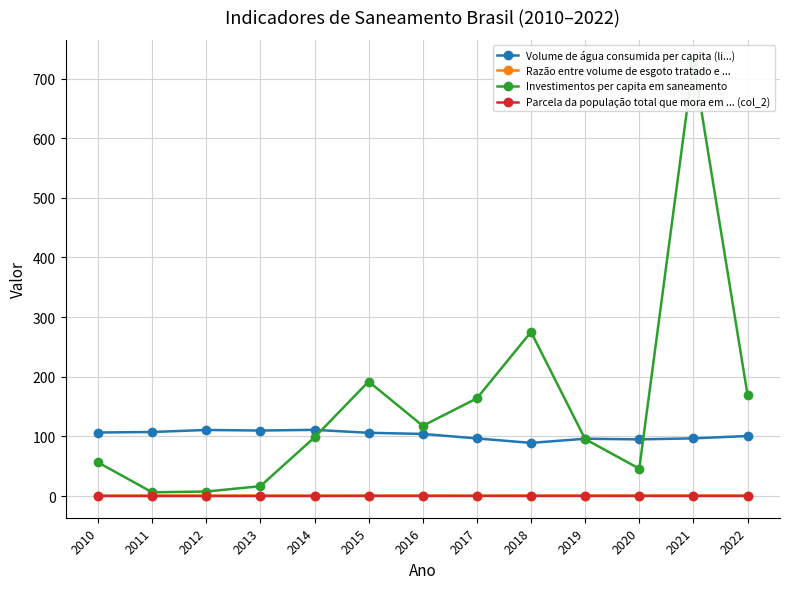

True or false: Investimentos per capita em saneamento has more than 2 points higher than both neighbors.

True